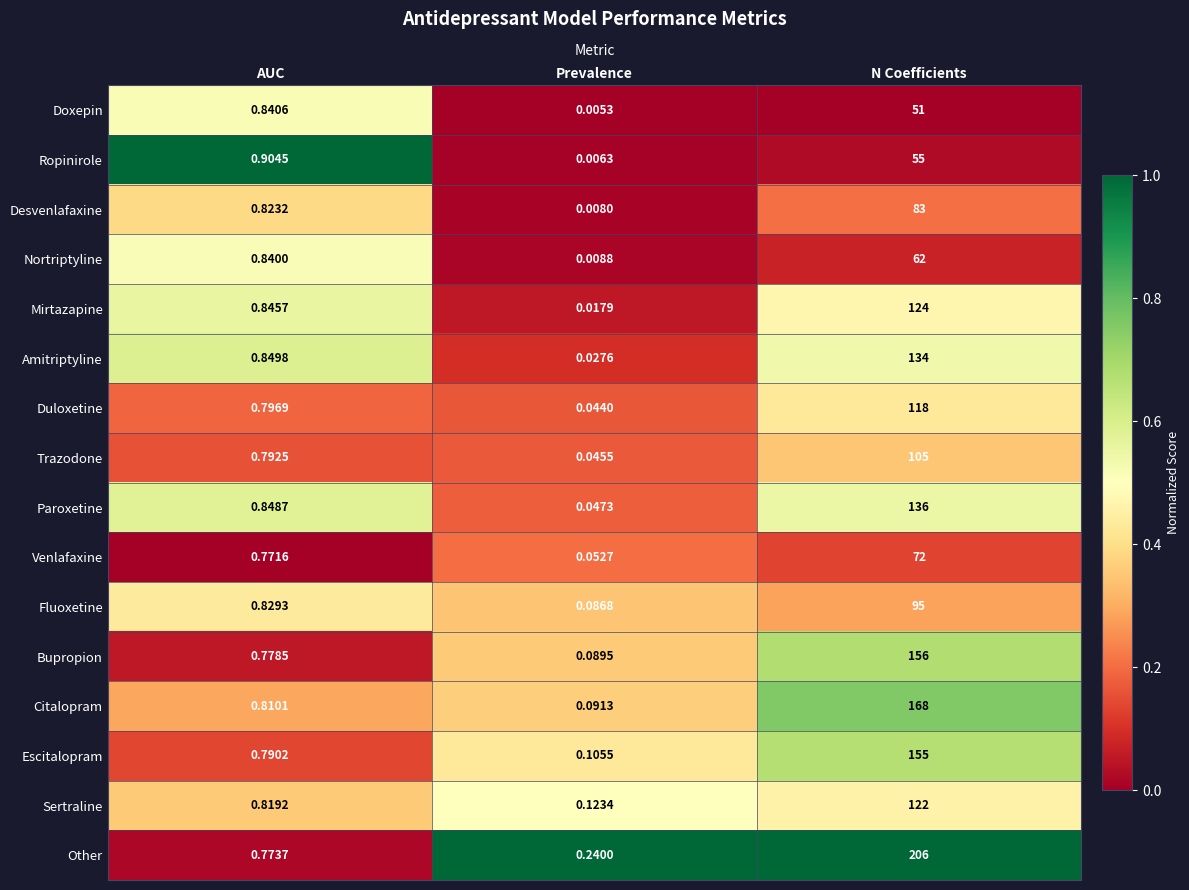

Where is Other nearest to the value 103?

AUC